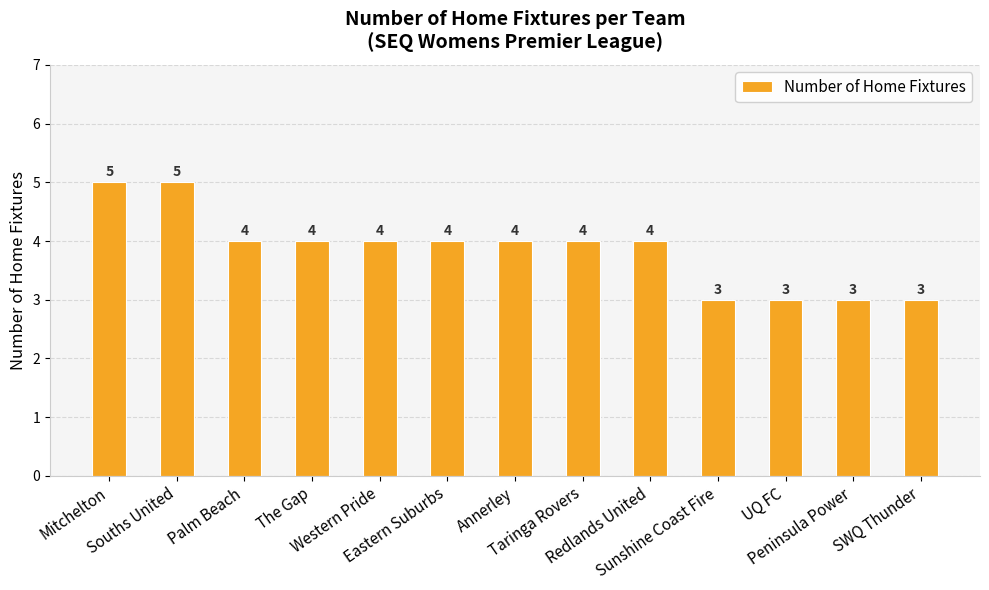

What is the label of the 7th bar from the left?

Annerley